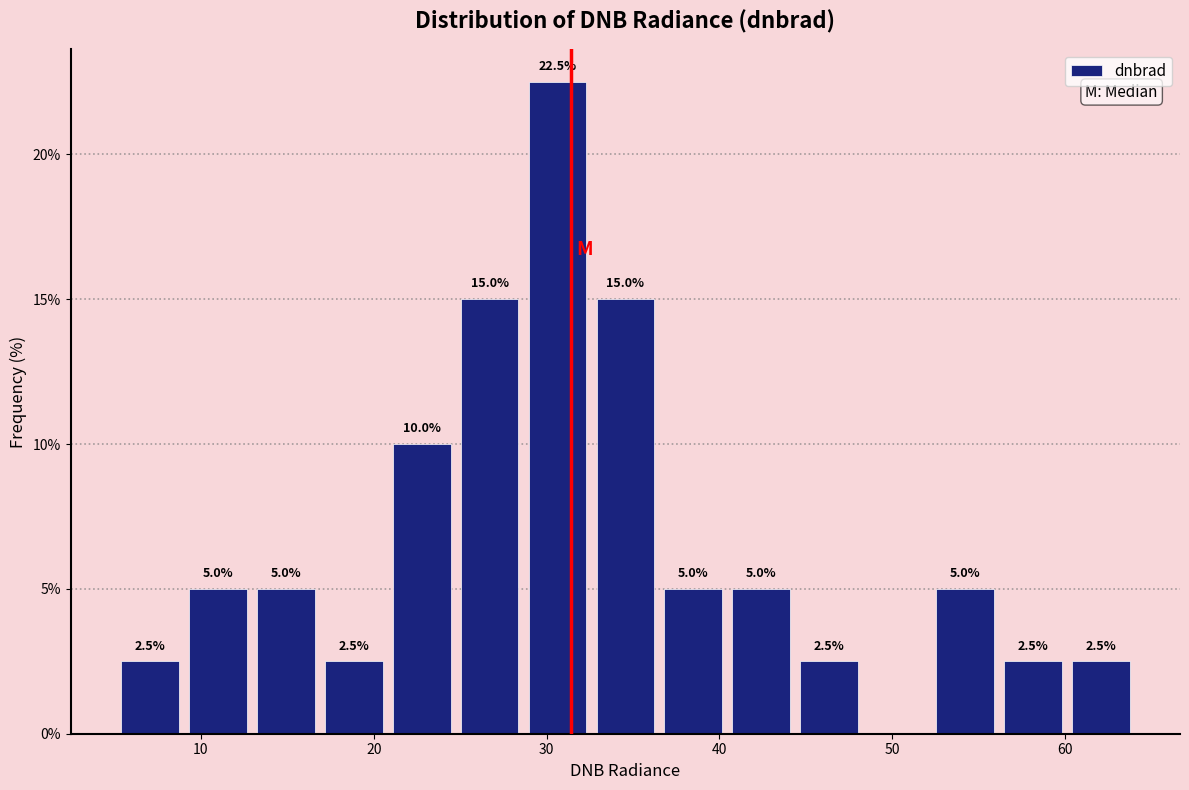

Read against the x-axis, roughly where is the centre of the tallest bar?

31